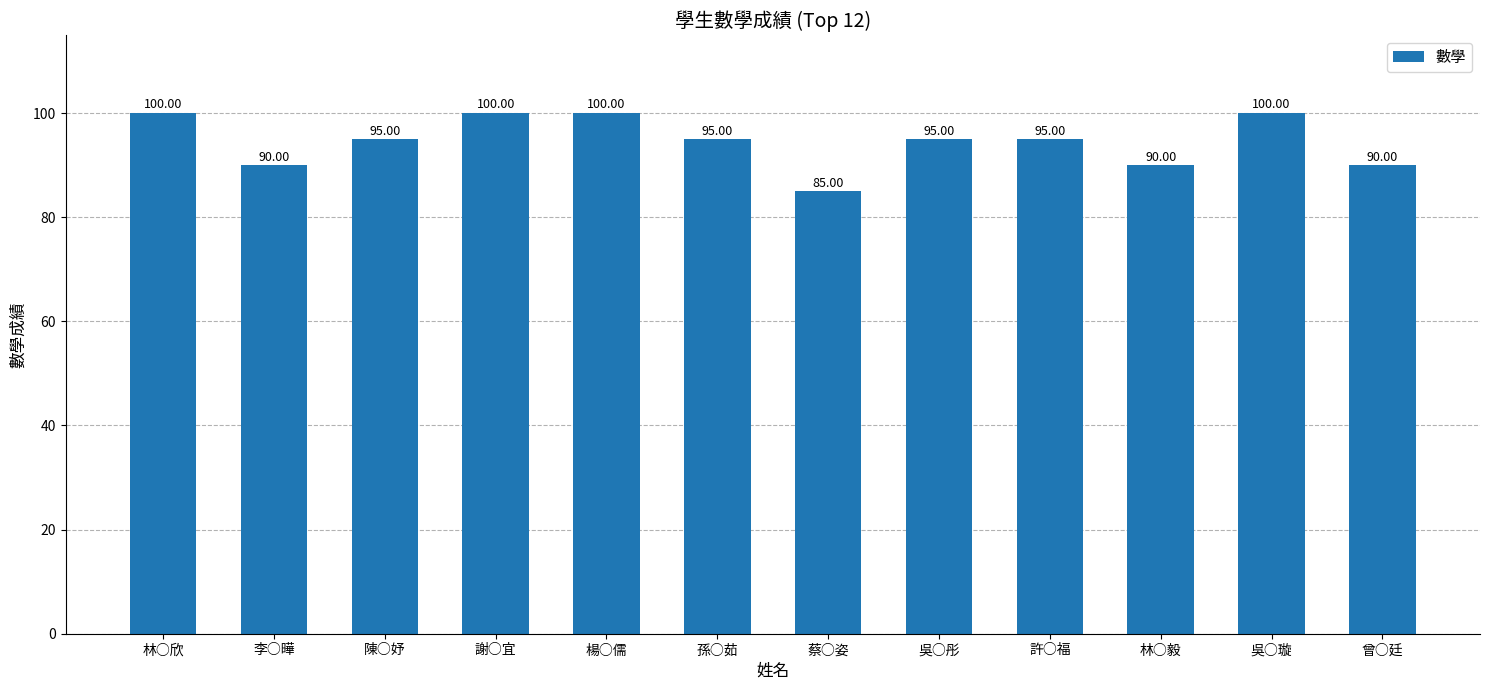

Reading left to right, list all the values displayed in this chart.

100	90	95	100	100	95	85	95	95	90	100	90